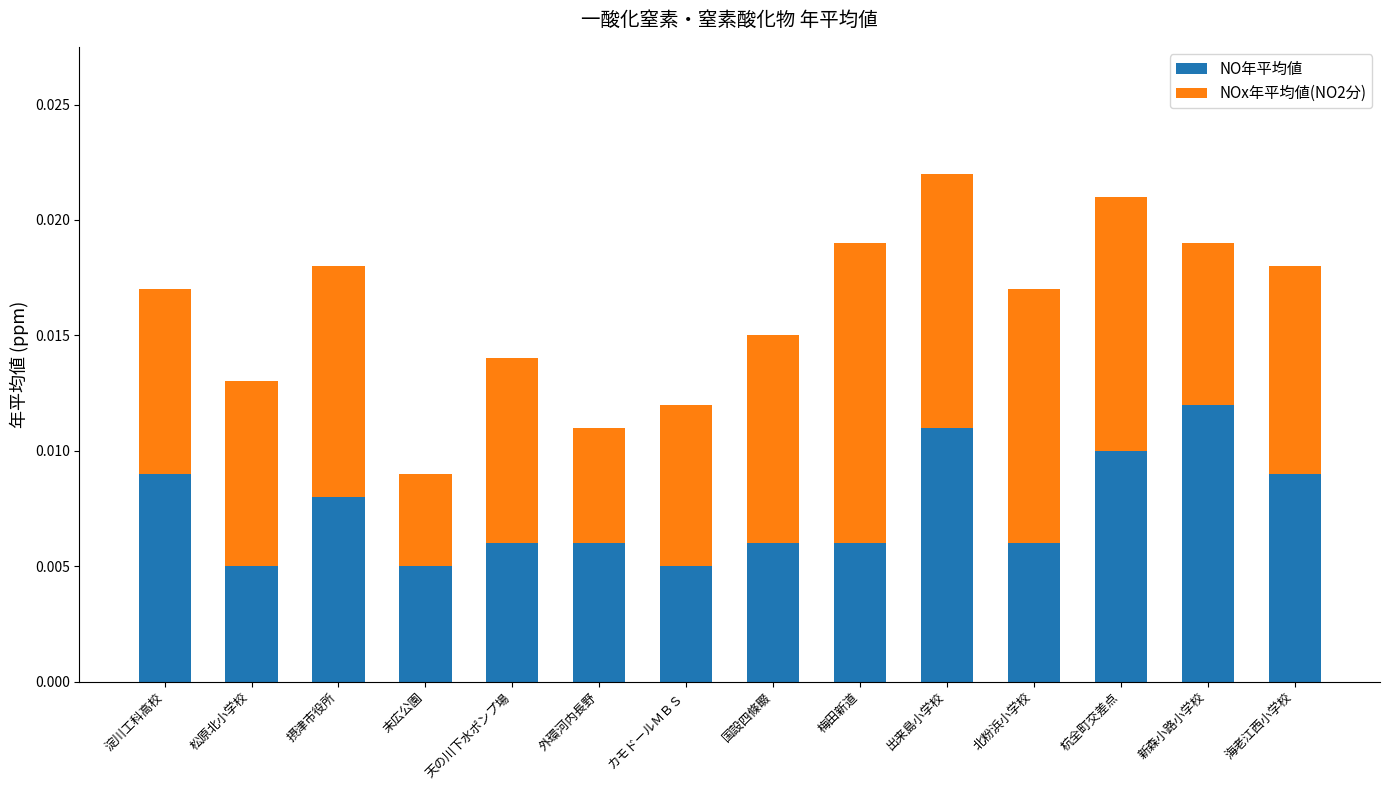

Count the NO年平均値 values in the range 0 to 1.

14